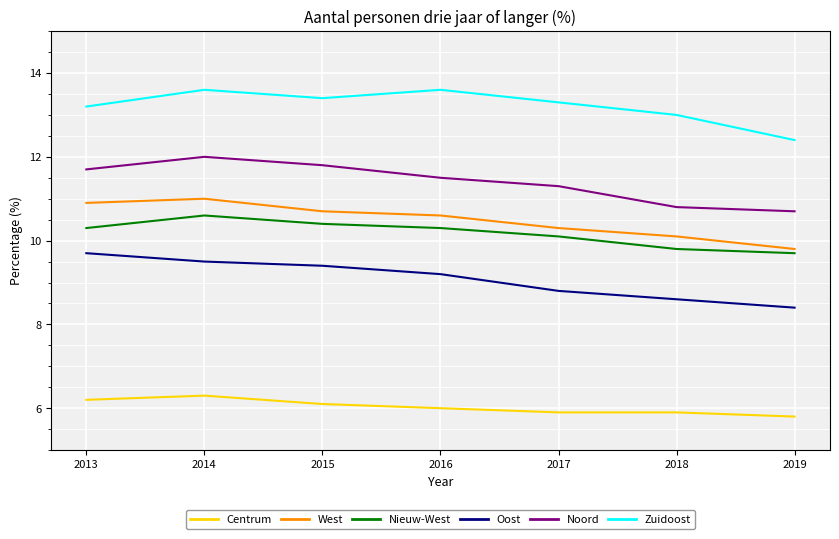

Is it true that Zuidoost equals 13.0 at 2018?

True